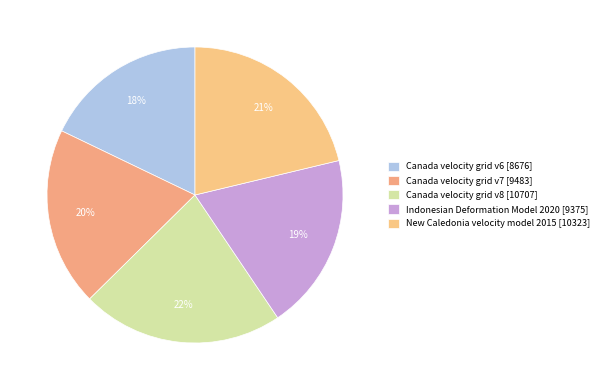

To the nearest percent, what percentage of the pie is Canada velocity grid v6?

18%